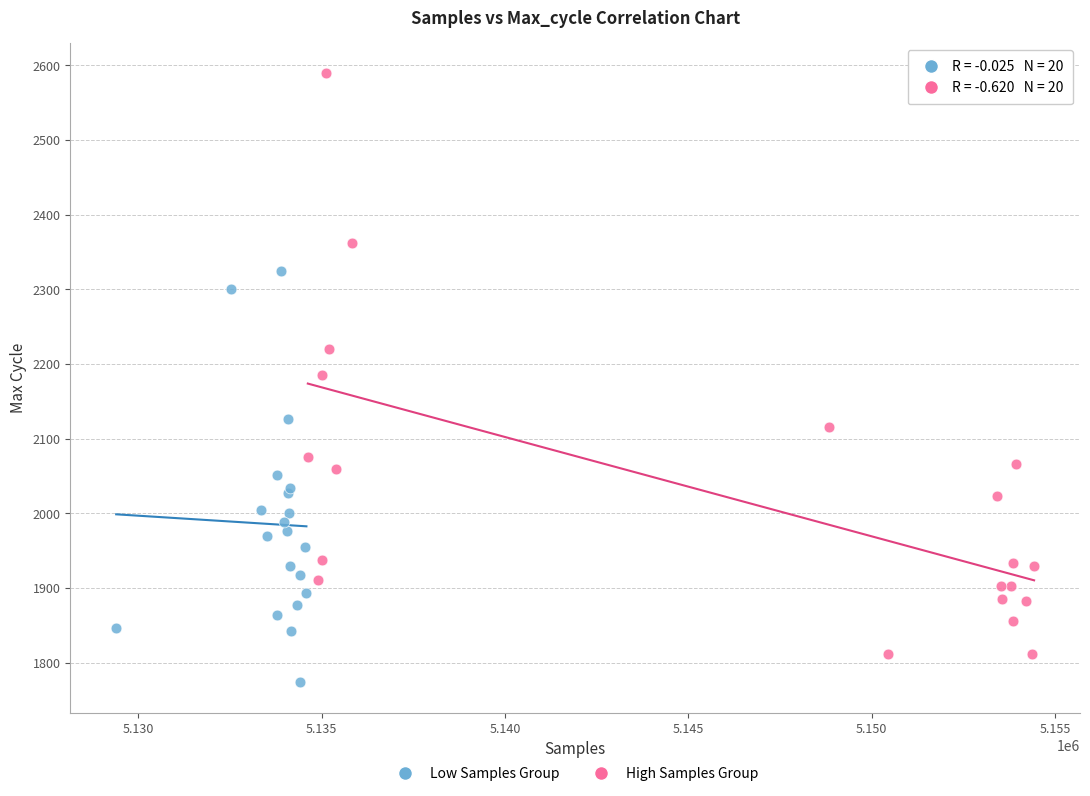

What are all the series names shown in the legend?

Low Samples Group, High Samples Group